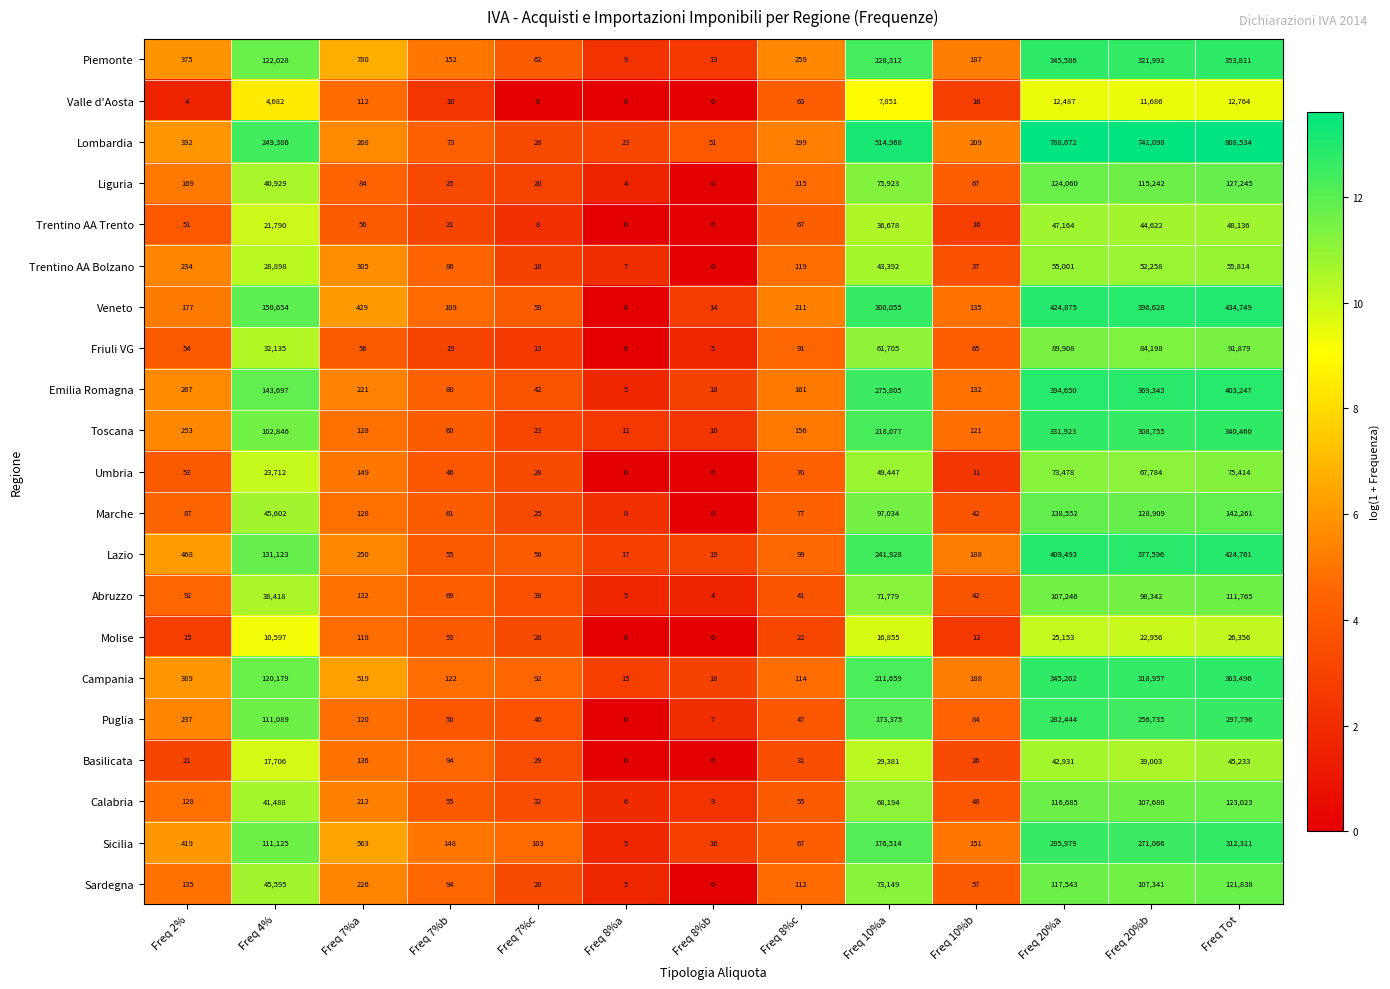

Is it true that Abruzzo equals 57910 at Freq 4%?

False